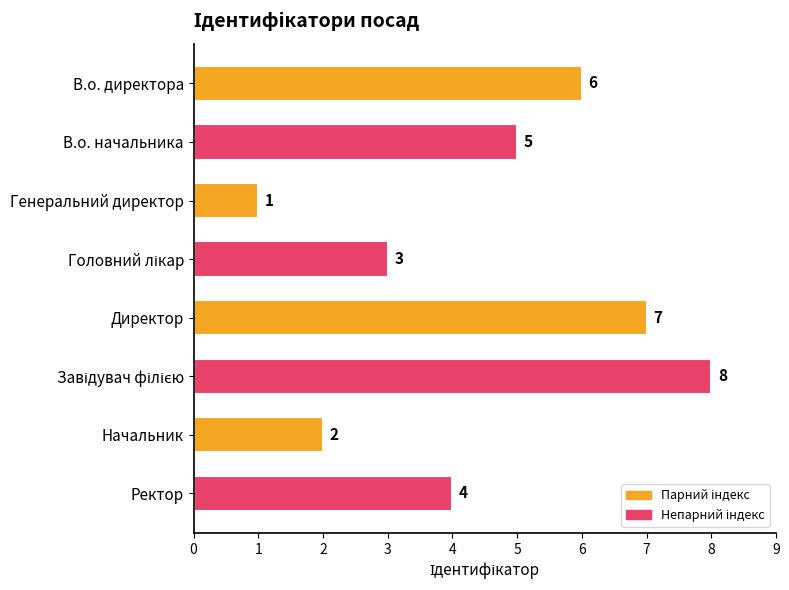

What is the label of the 2nd bar from the top?

В.о. начальника